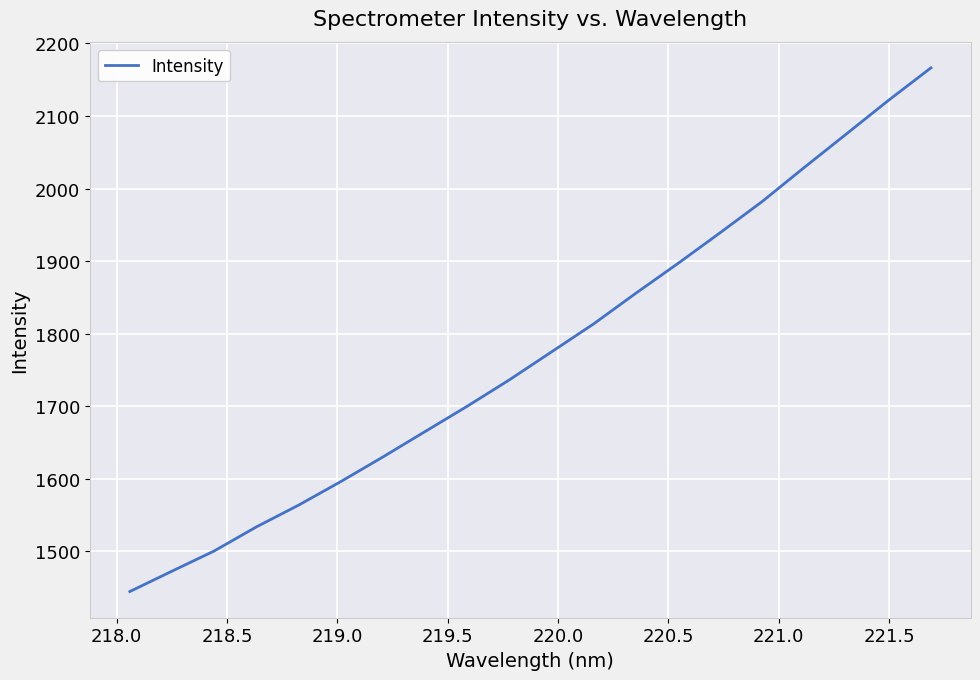

What is the difference between the maximum and minimum values?

721.6